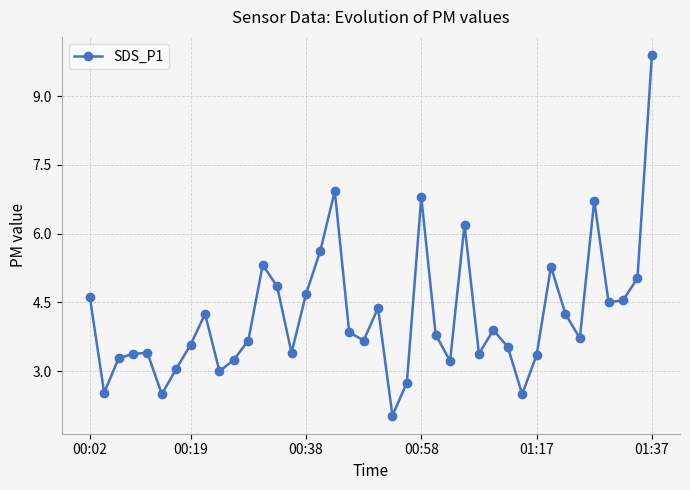

True or false: the data has more than 0 interior local peaks.

True